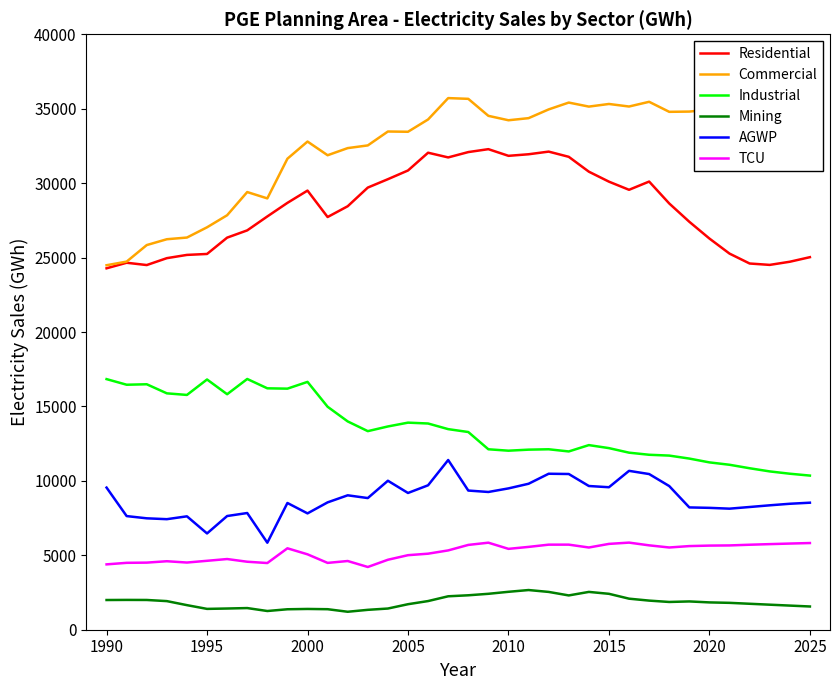

Which series has the largest range (max minus min)?

Commercial